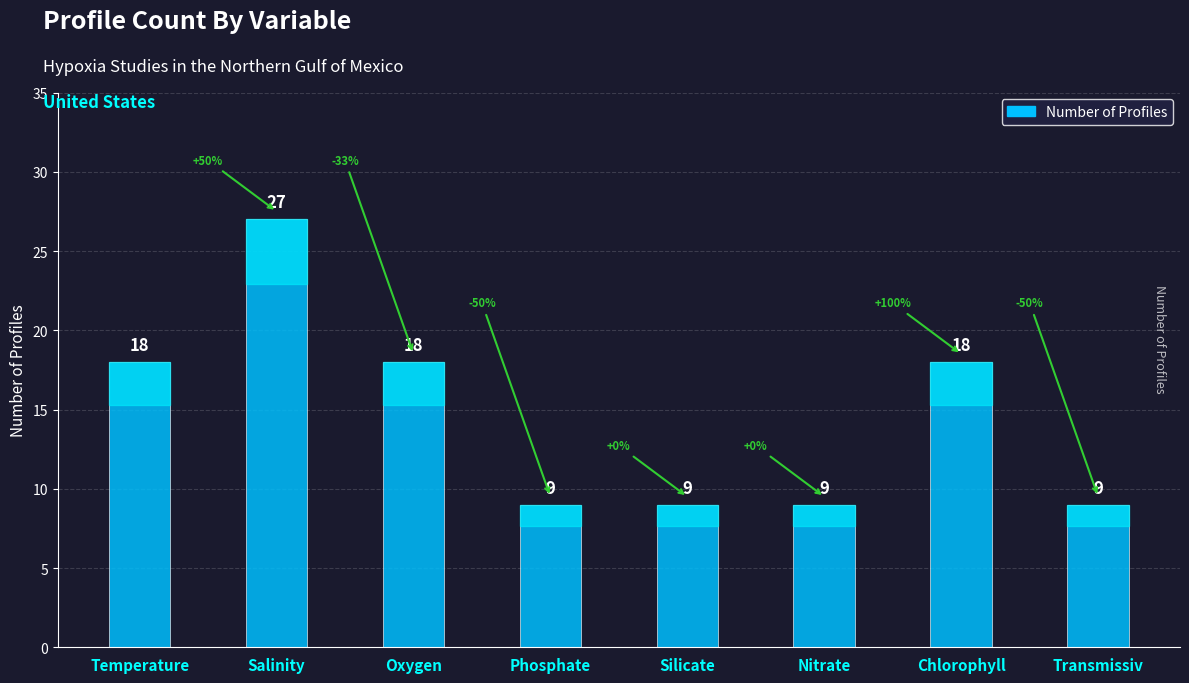

Count the values in the range 9 to 18.

7